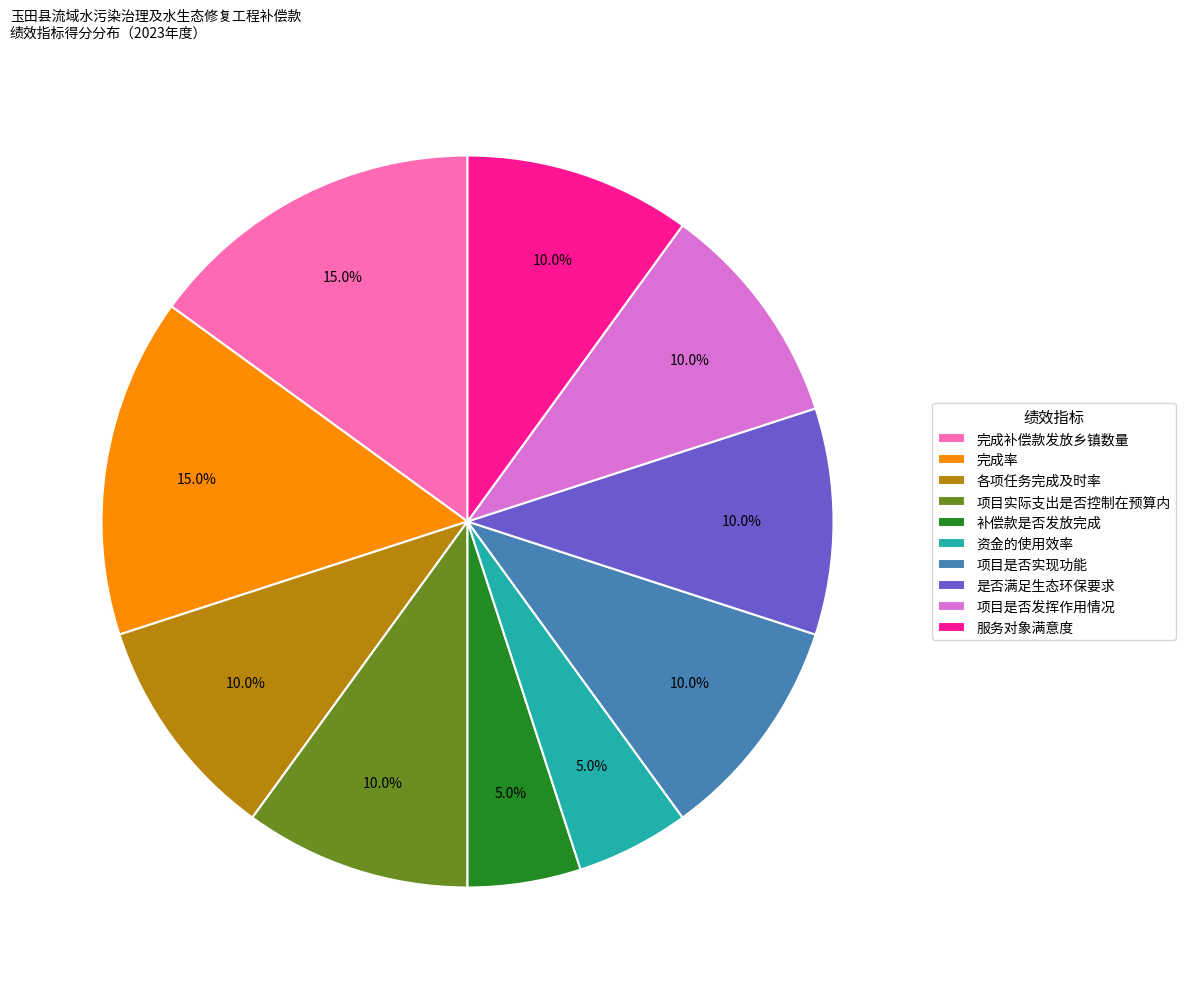

To the nearest percent, what is the combined percentage of 是否满足生态环保要求 and 项目是否发挥作用情况?

20%